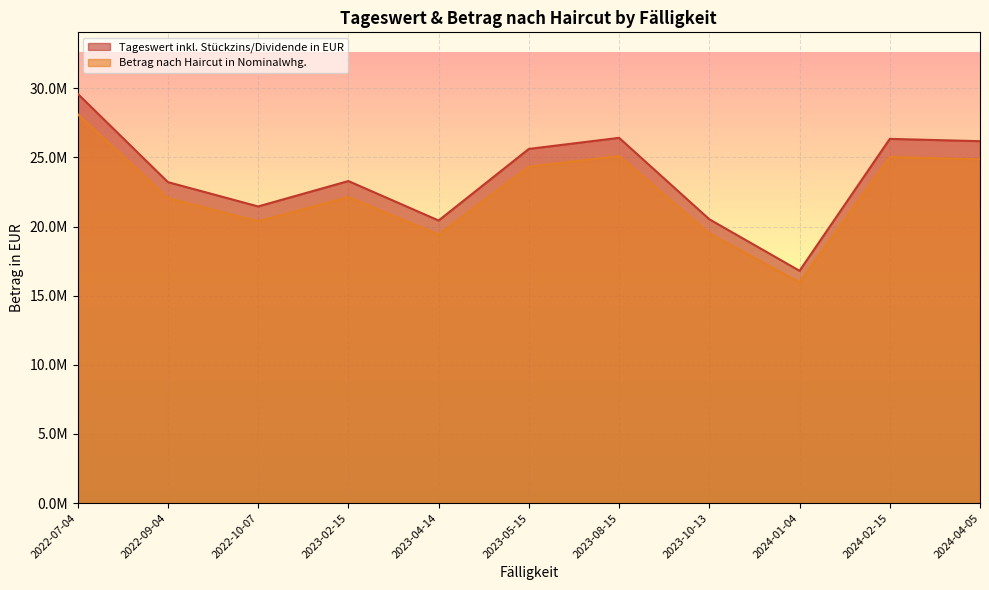

What is the average value of the Tageswert inkl. Stückzins/Dividende in EUR series?

23622362.0